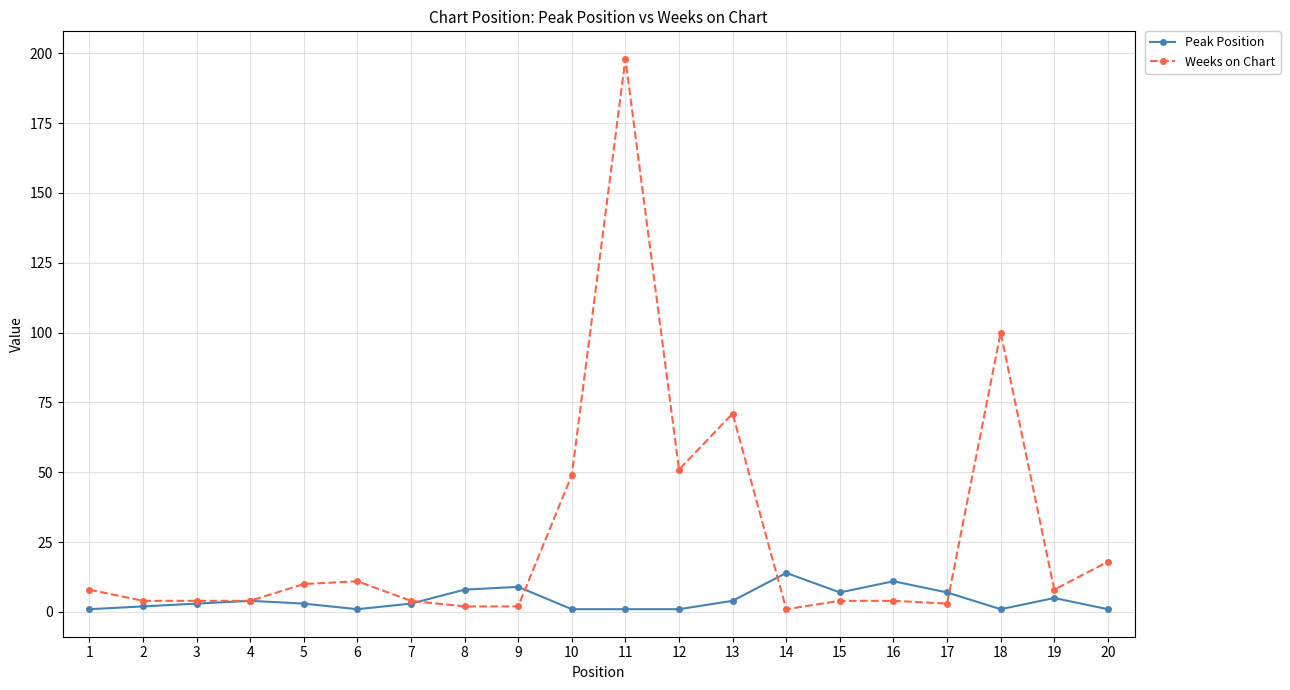

Is the value of Weeks on Chart at 12 greater than the value of Peak Position at 4?

Yes